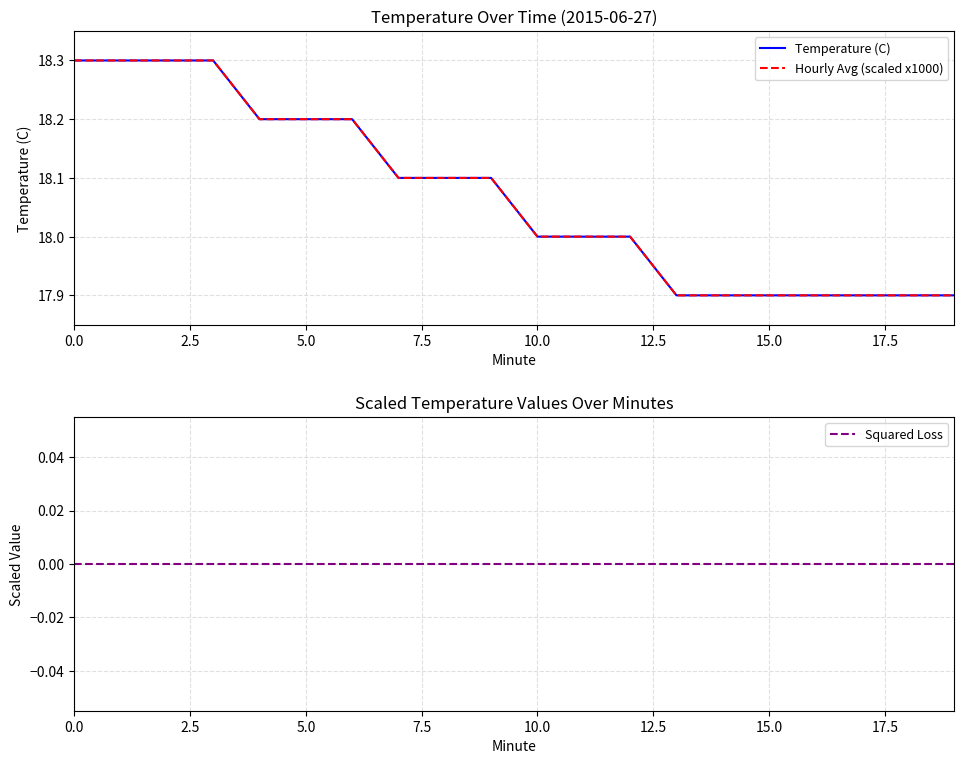

How many lines are shown in the chart?

3